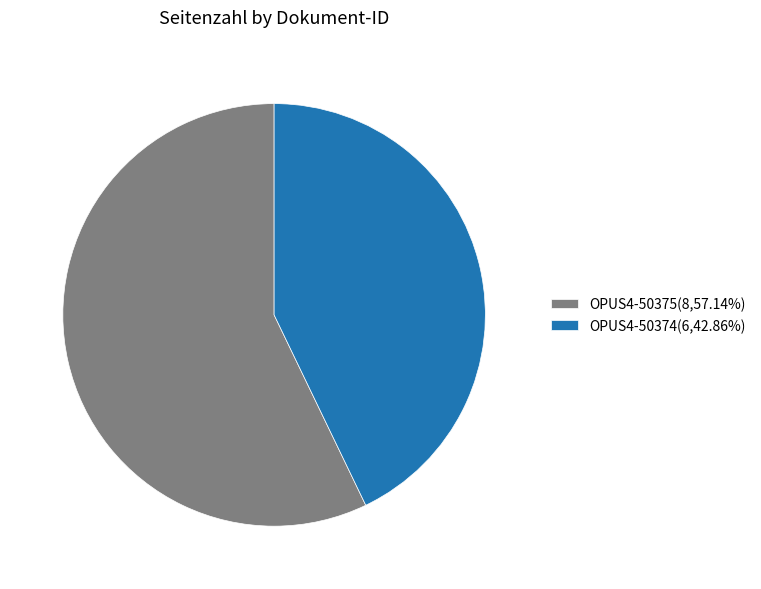

Which category accounts for the majority?

OPUS4-50375